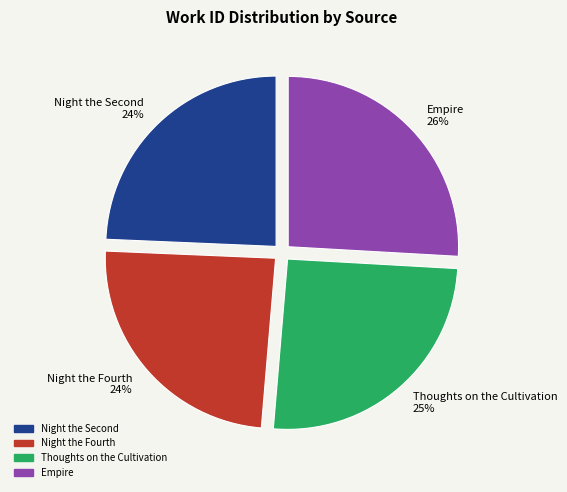

How many slices are in this pie chart?

4